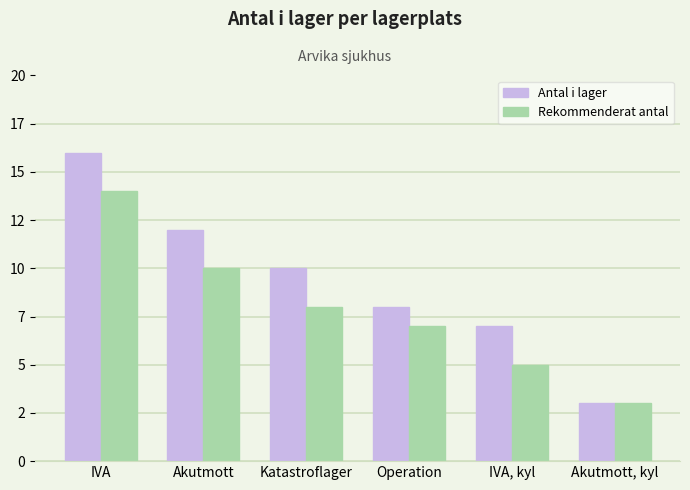

What is the value of the Antal i lager bar at the 5th from the left?

7